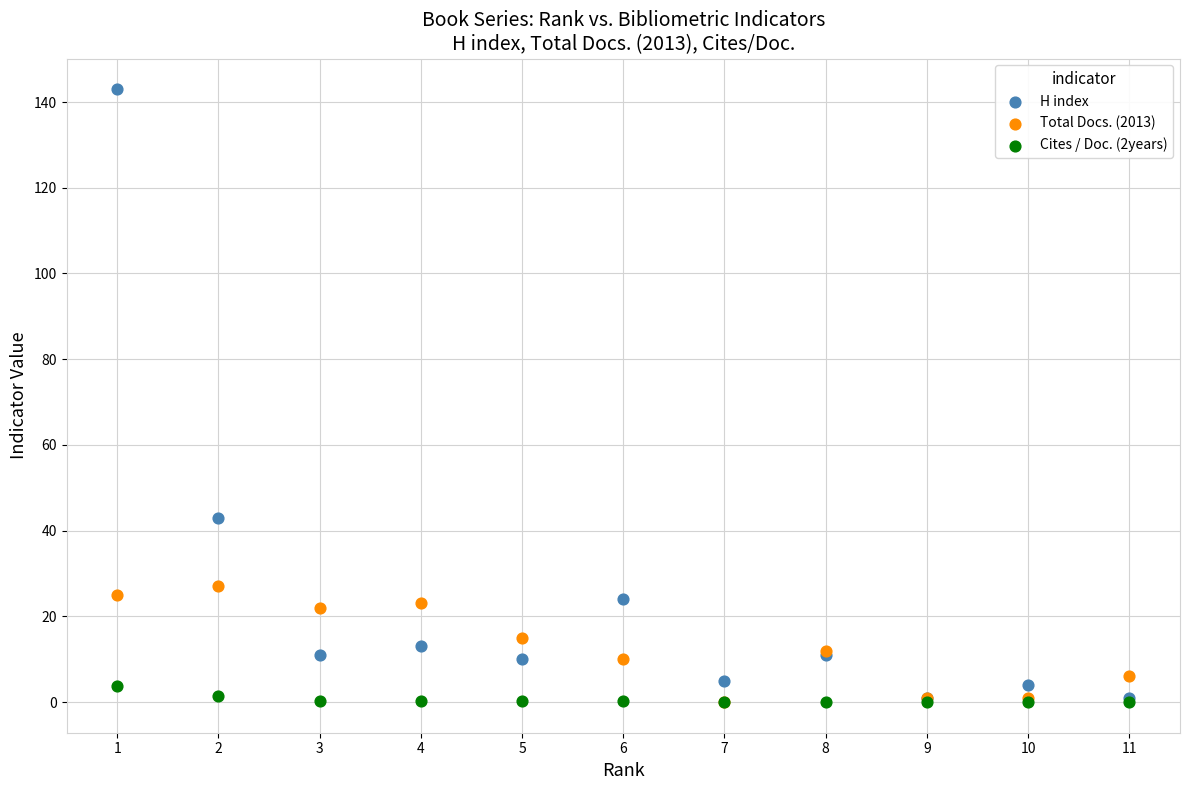

Across all series, what Y value is closest to 71?

43.0